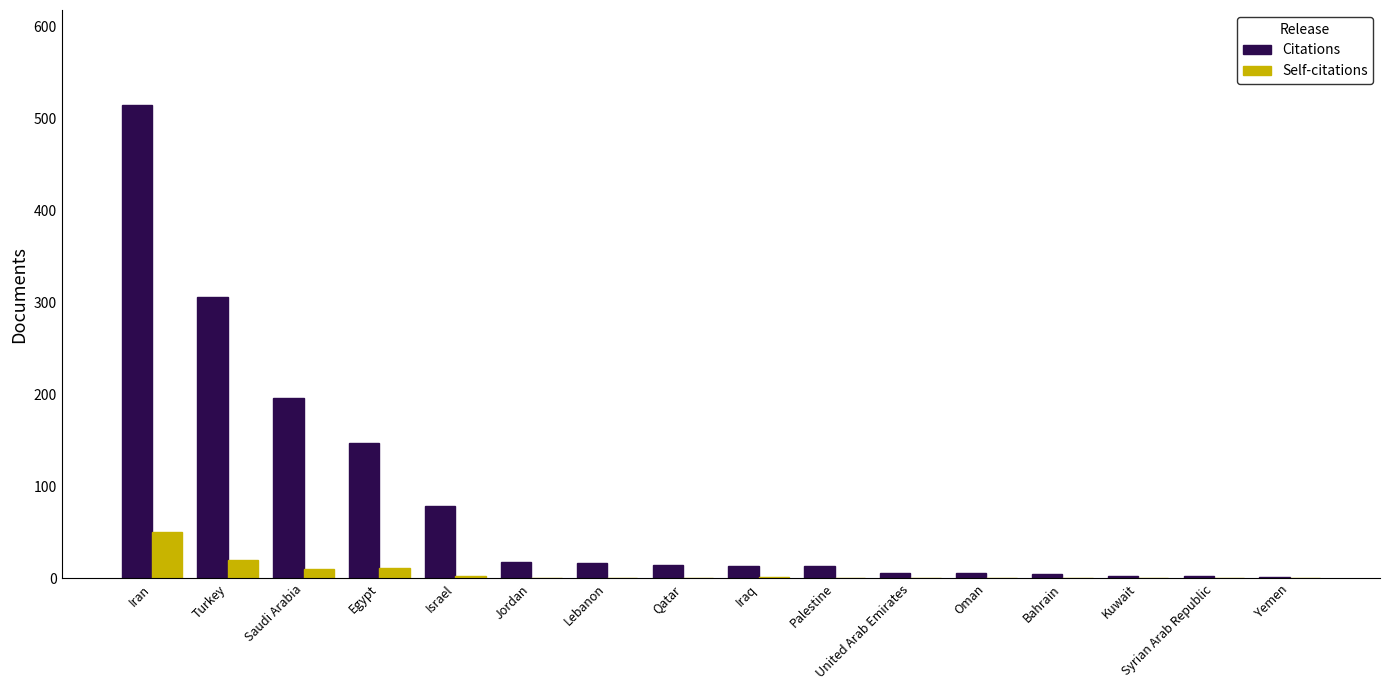

How many data points in Self-citations are above 0?

15